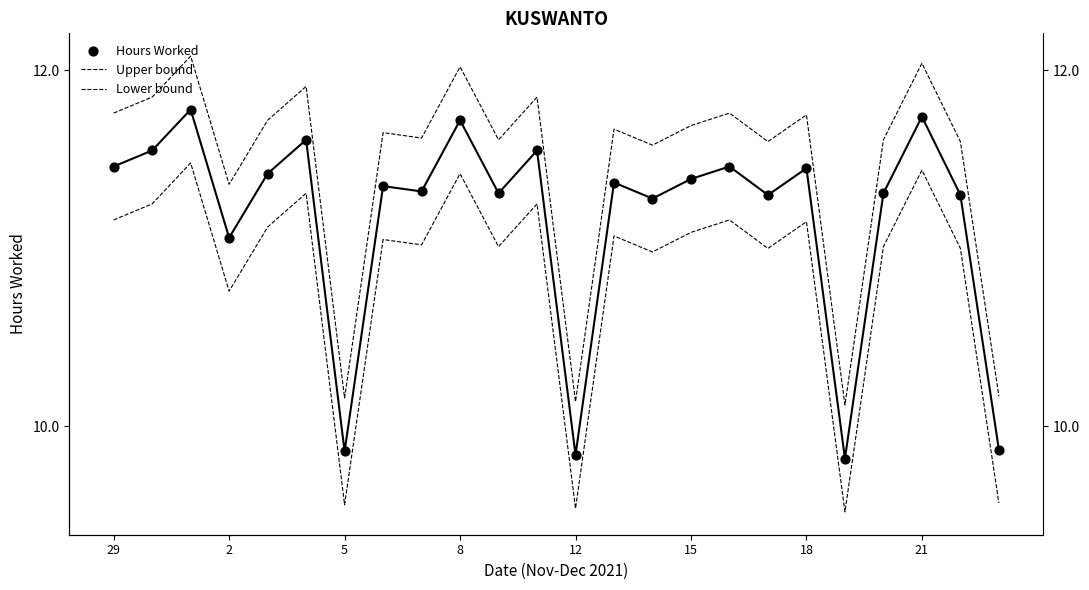

Which series contains the highest Y value?

Upper bound